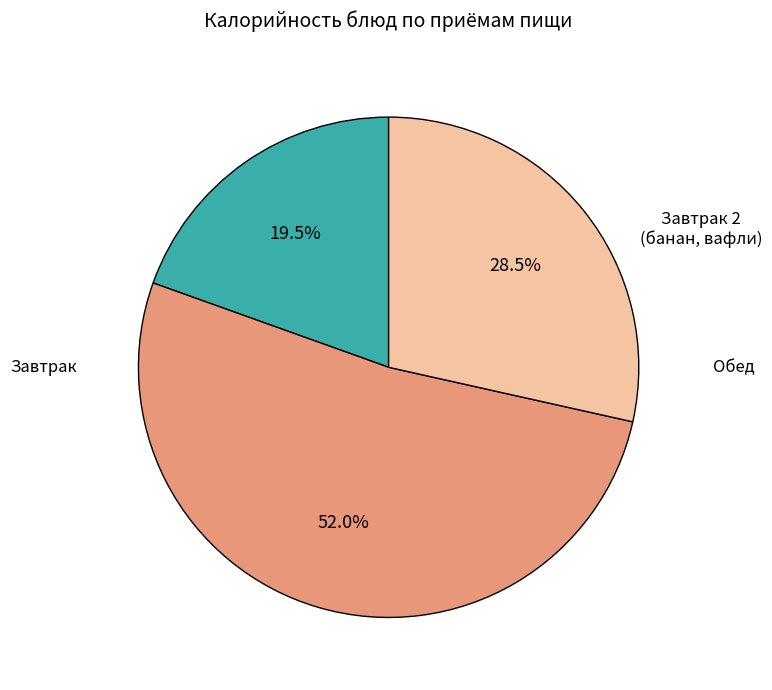

To the nearest percent, what is the difference between the largest and smallest slice percentages?

32%